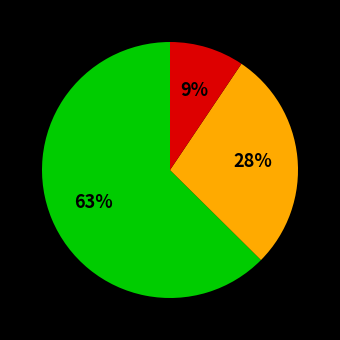

Does any single category account for the majority?

Yes